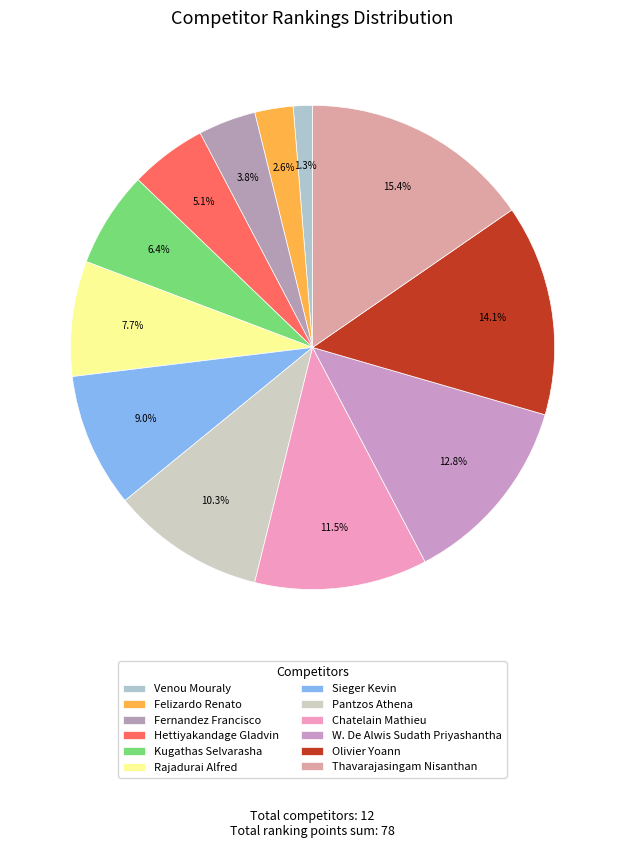

What is the smallest slice in the pie chart?

Venou Mouraly